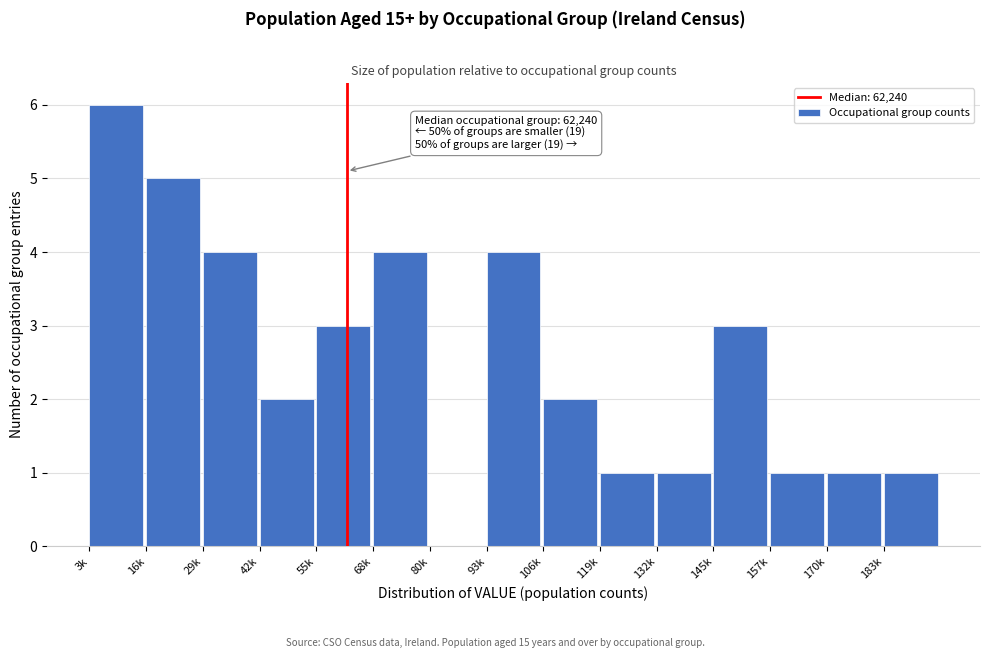

Reading right to left, extract all data points from this chart.

183k=1	170k=1	157k=1	145k=3	132k=1	119k=1	106k=2	93k=4	80k=0	68k=4	55k=3	42k=2	29k=4	16k=5	3k=6